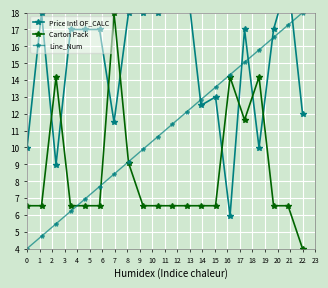

What value does the Line_Num series have at 2?

5.5